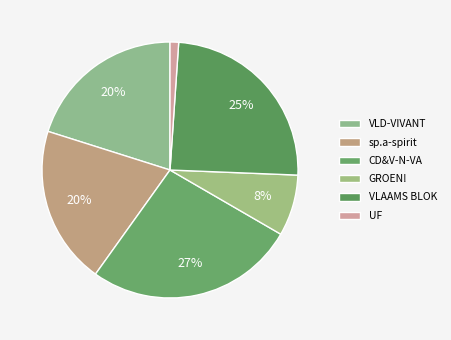

Is the sum of CD&V-N-VA and UF greater than half?

No